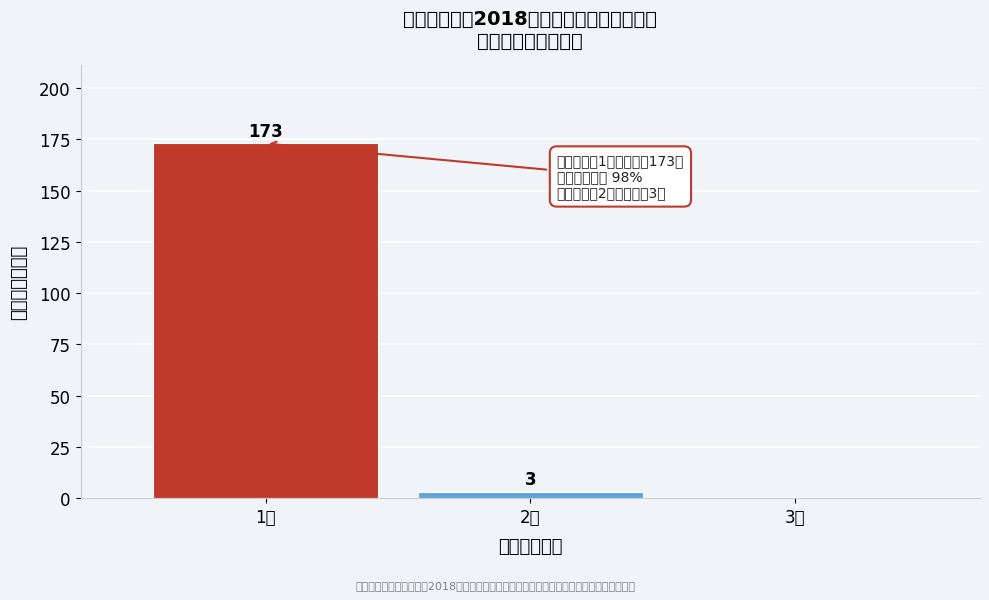

Over which range of the x-axis is the bar tallest?

0.5 to 1.5